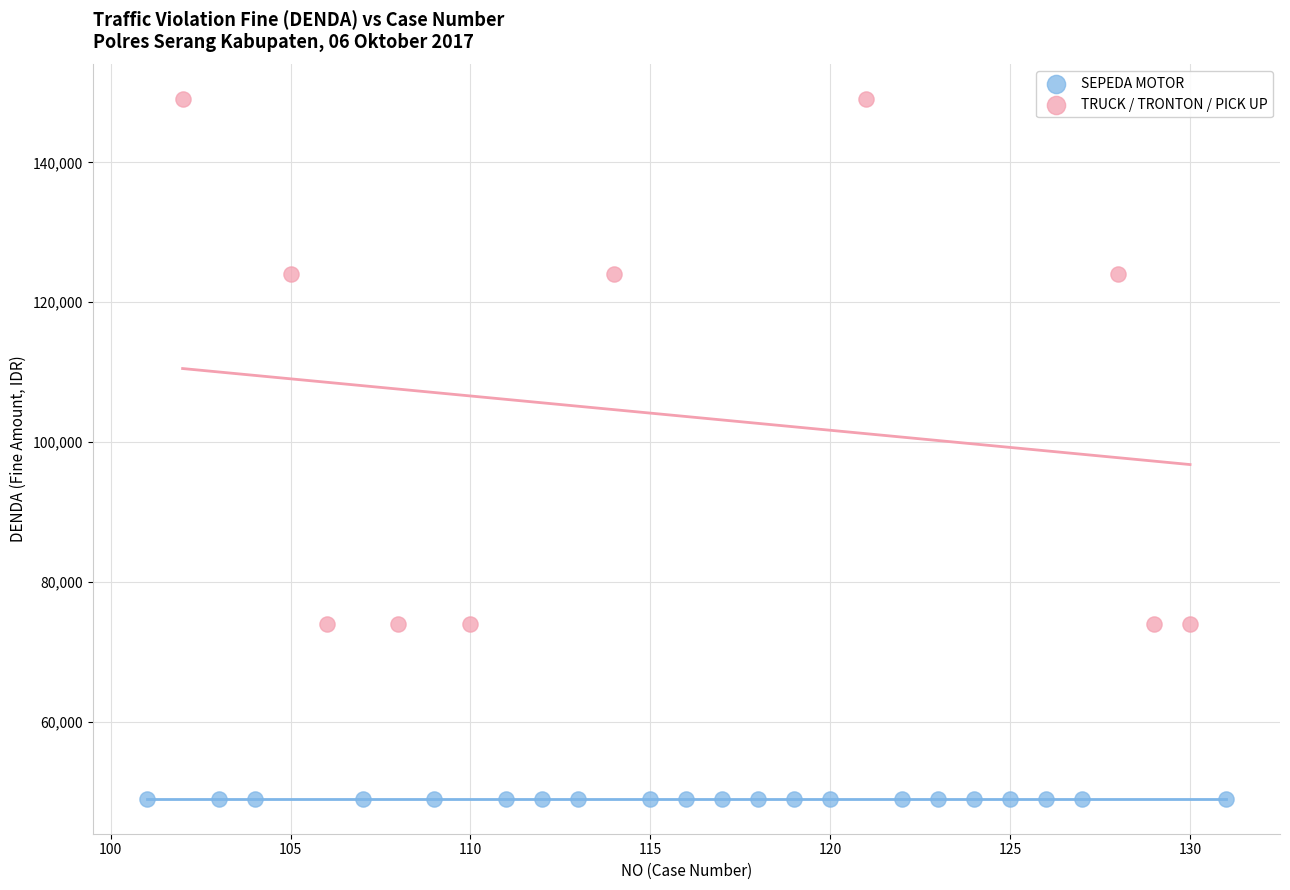

Which series contains the highest Y value?

TRUCK / TRONTON / PICK UP